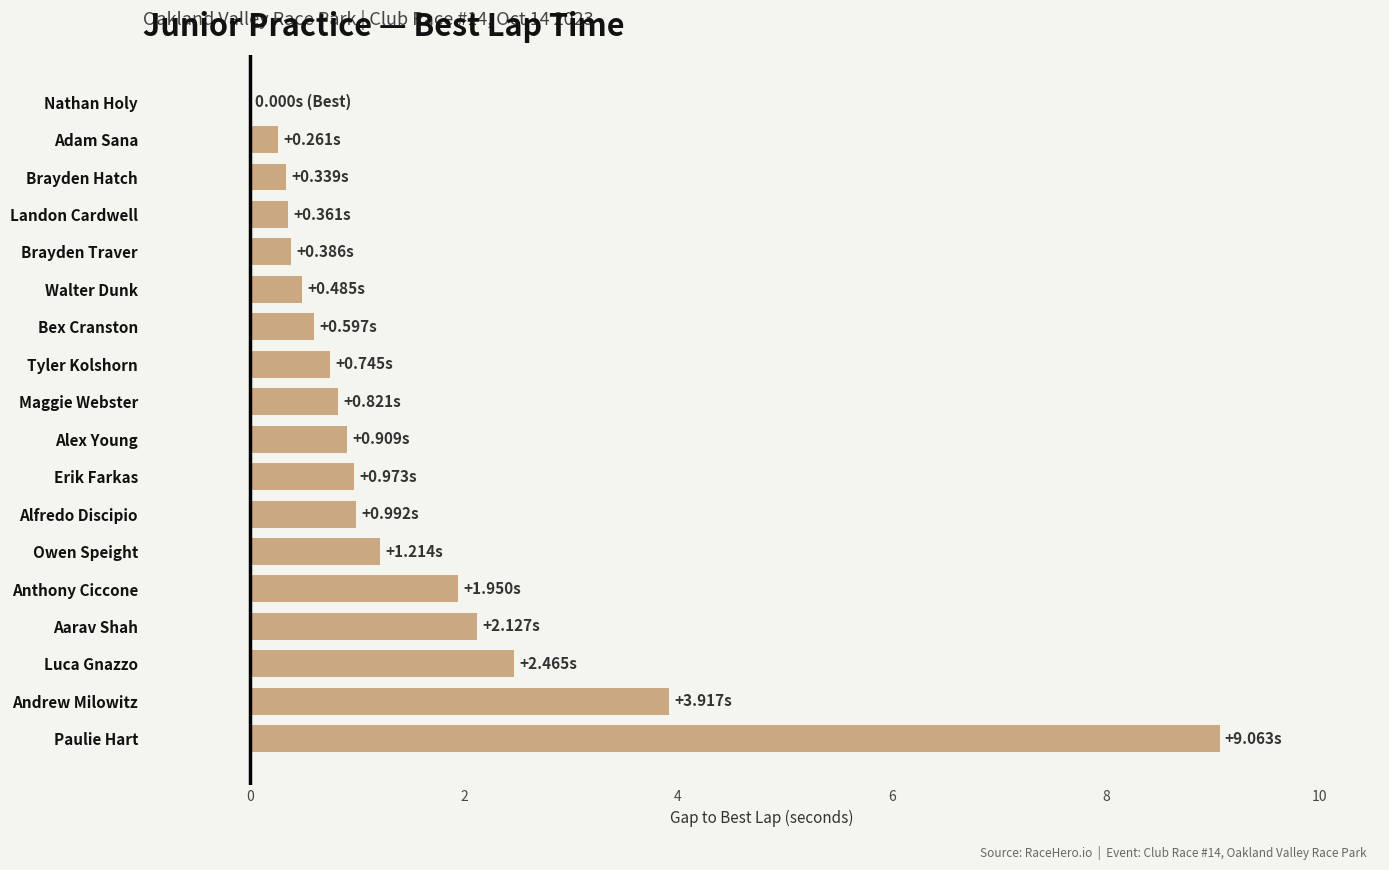

Which has a higher value, Brayden Hatch or Luca Gnazzo?

Luca Gnazzo